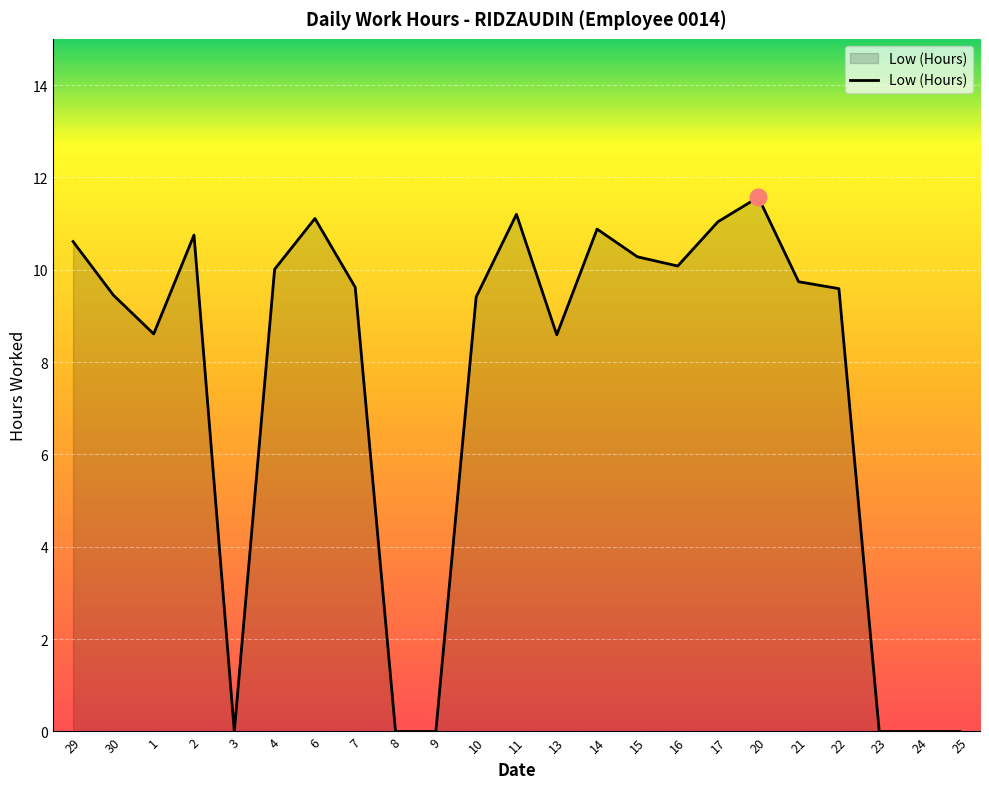

How many lines are shown in the chart?

1